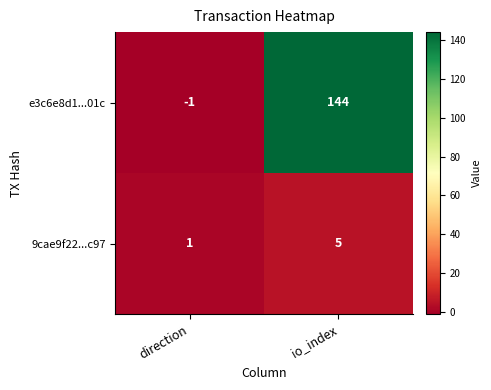

Where is 9cae9f22...c97 nearest to the value 3?

direction